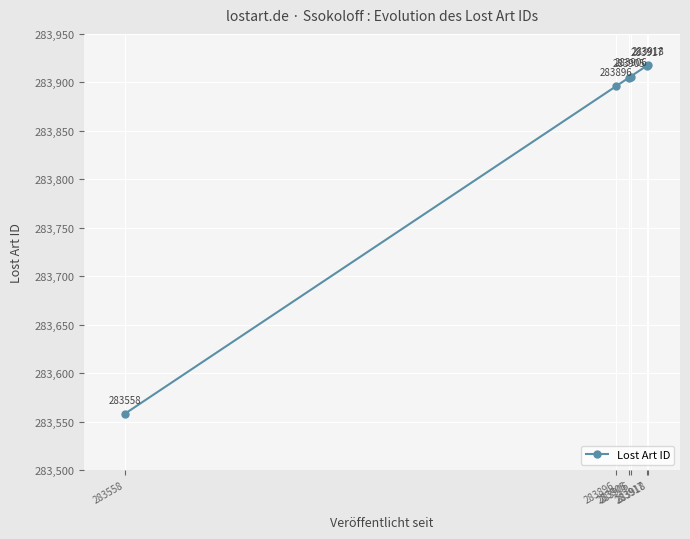

The chart shows a value of 372488 at 283905. True or false?

False